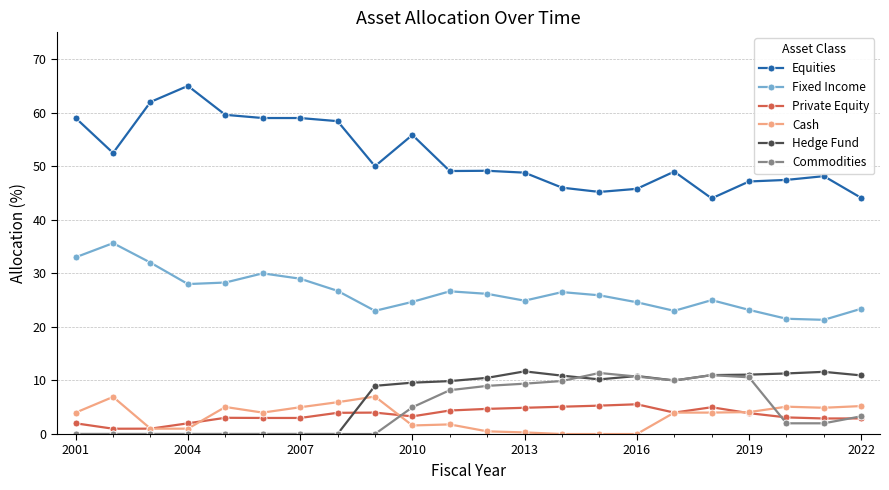

Which series has the largest total across all categories?

Equities